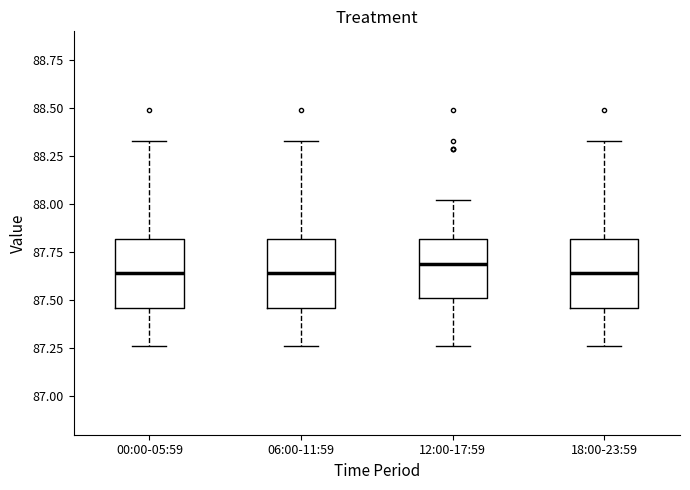

Reading left to right, read every box against the y-axis: the position of its median line, the range the box covers, and the ends of its whiskers. The values are not printed on the chart, so give them approximately, as read against the axis.

00:00-05:59: median 87.65, box 87.45 to 87.80, whiskers 87.25 to 88.35
06:00-11:59: median 87.65, box 87.45 to 87.80, whiskers 87.25 to 88.35
12:00-17:59: median 87.70, box 87.50 to 87.80, whiskers 87.25 to 88.00
18:00-23:59: median 87.65, box 87.45 to 87.80, whiskers 87.25 to 88.35